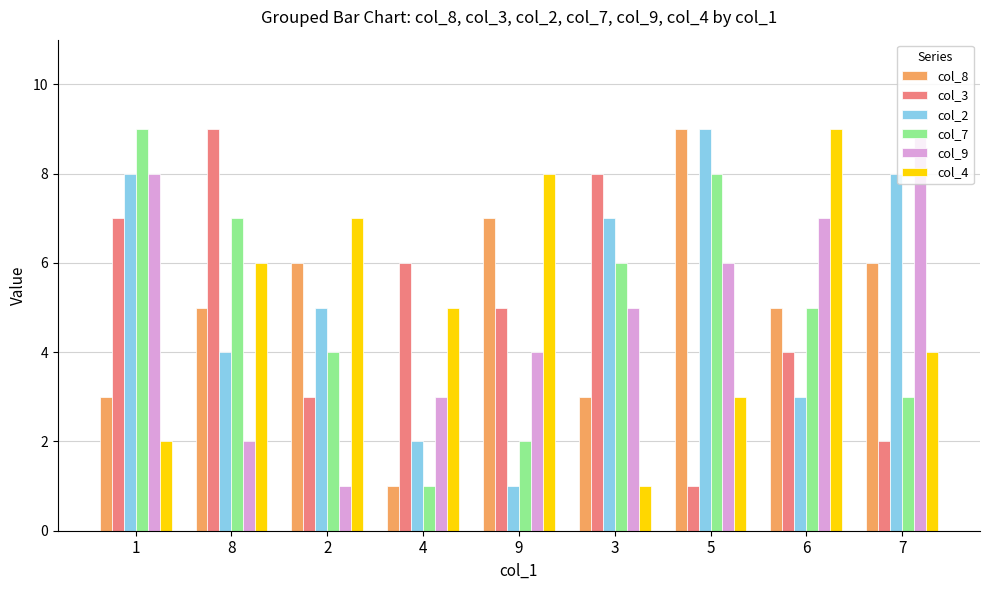

What is the difference between the col_2 values at 1 and 8?

4